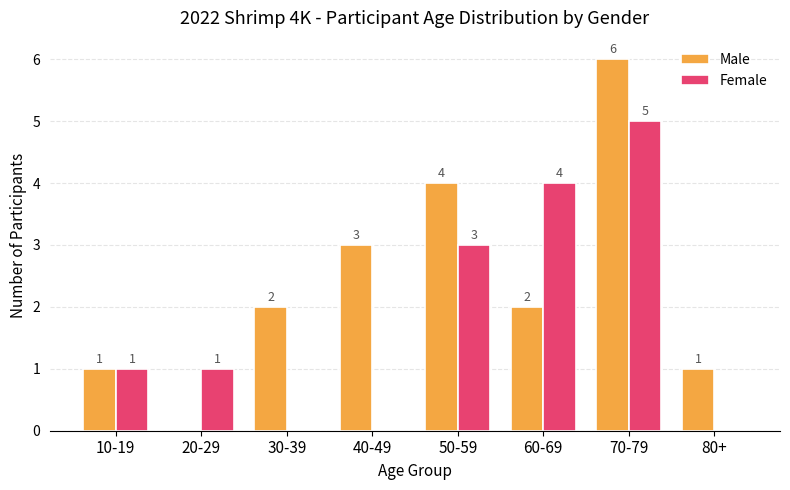

Is it true that Female equals 1 at 20-29?

True